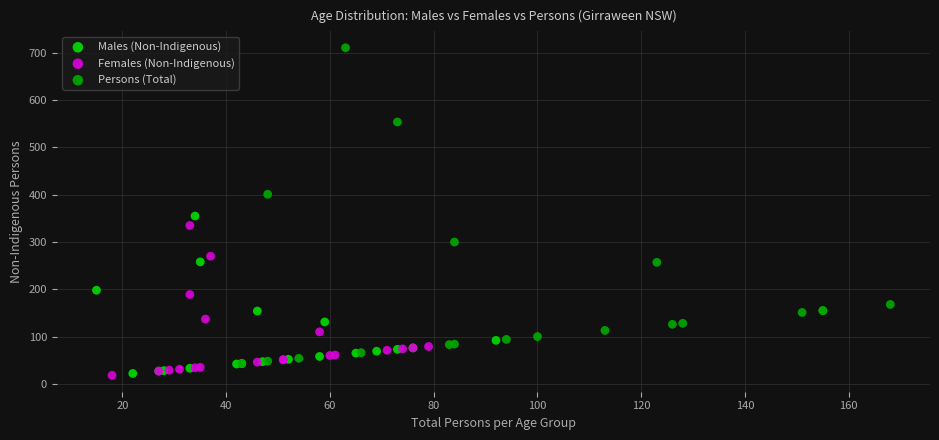

What are all the series names shown in the legend?

Males (Non-Indigenous), Females (Non-Indigenous), Persons (Total)